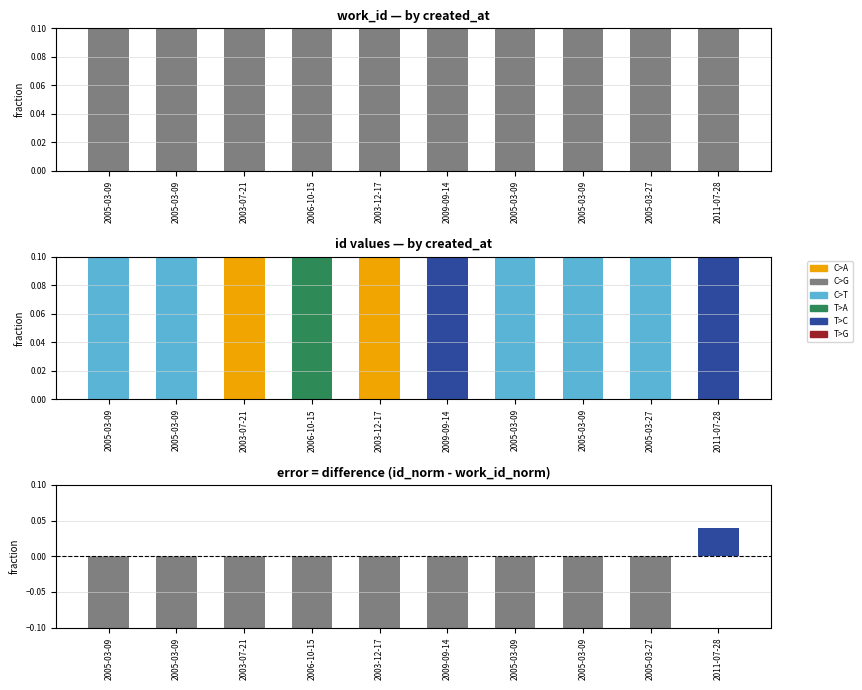

At which category is the sum across all series the highest?

2011-07-28